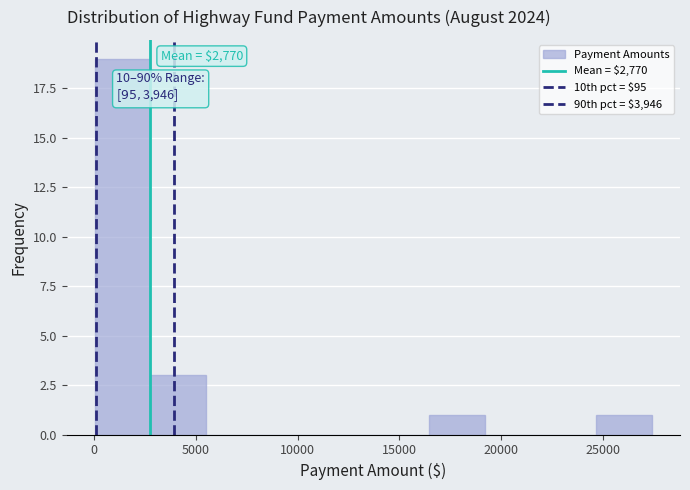

Over which range of the x-axis is the bar tallest?

0 to 3000